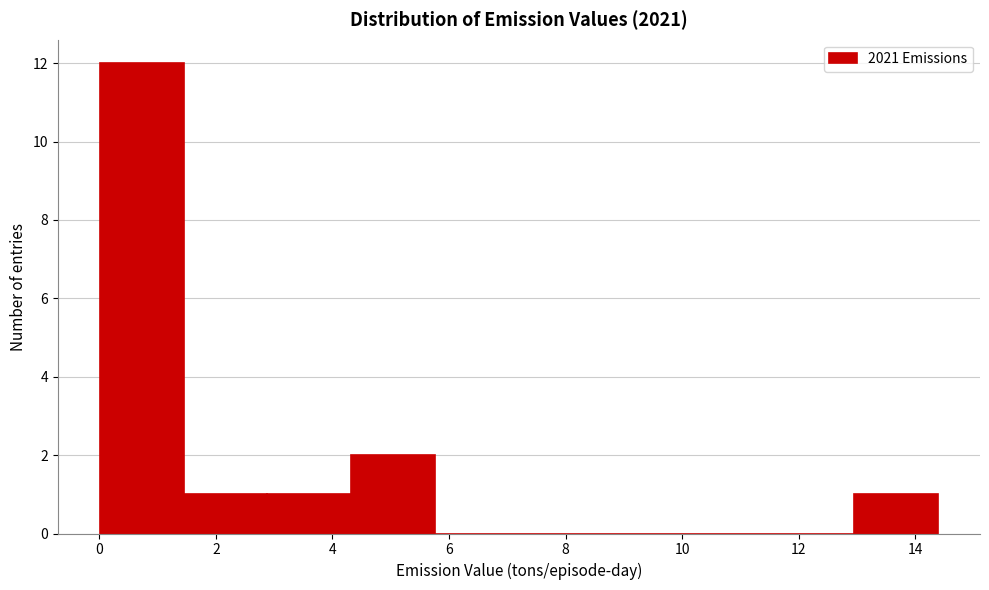

Reading left to right, transcribe this chart: for each bar, give the range it covers on the x-axis and its height. Neither the bar edges nor the heights are printed on the chart, so give them approximately, as read against the axes.

0.0 to 1.4: 12
1.4 to 2.8: 1
2.8 to 4.4: 1
4.4 to 5.8: 2
5.8 to 7.2: 0
7.2 to 8.6: 0
8.6 to 10.0: 0
10.0 to 11.6: 0
11.6 to 13.0: 0
13.0 to 14.4: 1